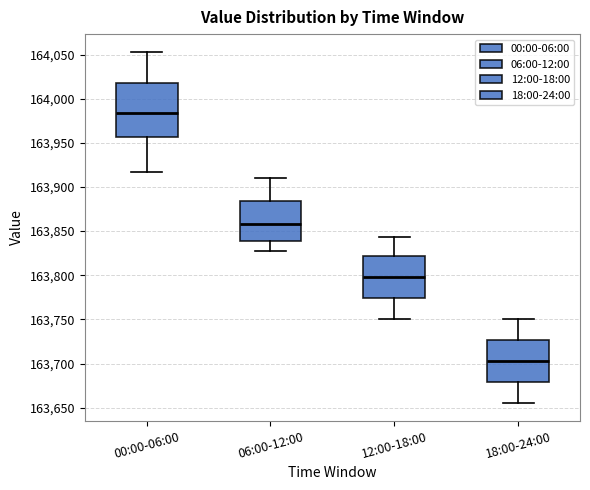

Which box's median line is the highest?

00:00-06:00